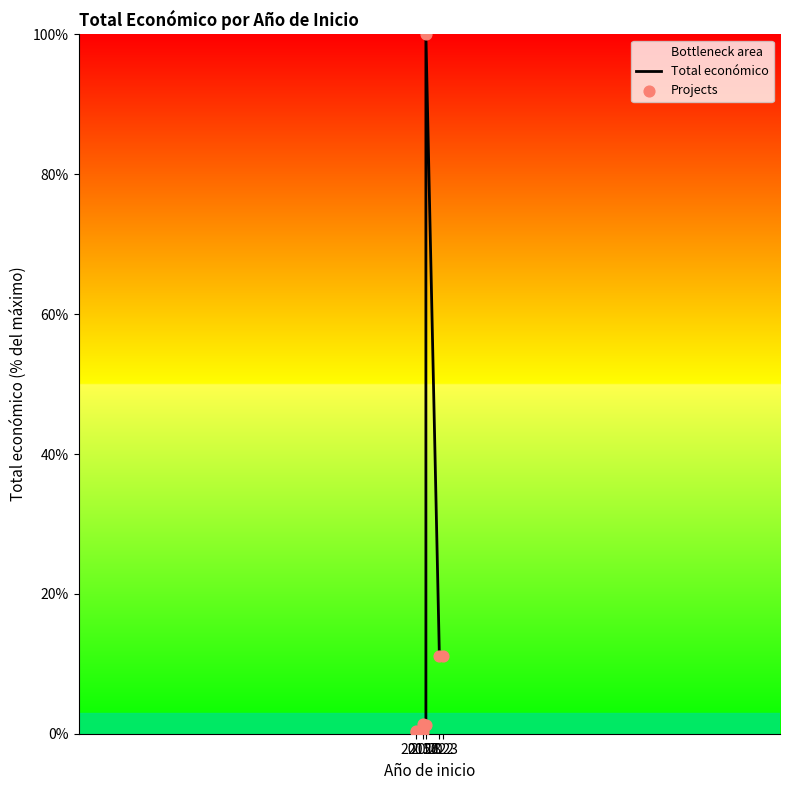

Which series has the largest Y range (max minus min)?

Total económico